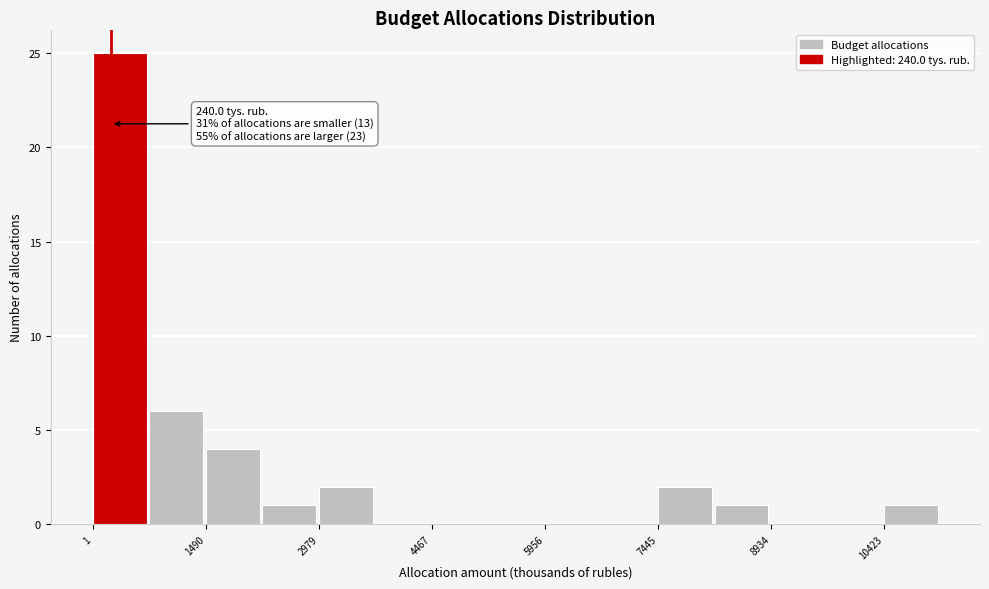

Around what value on the x-axis is the tallest bar? Give the approximate position of its centre, as read against the axis.

400